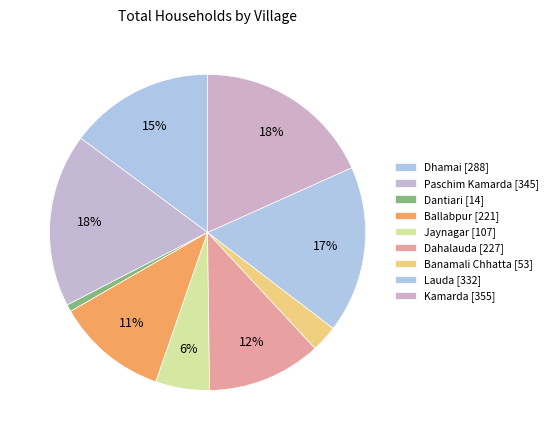

How many segments does this pie chart have?

9